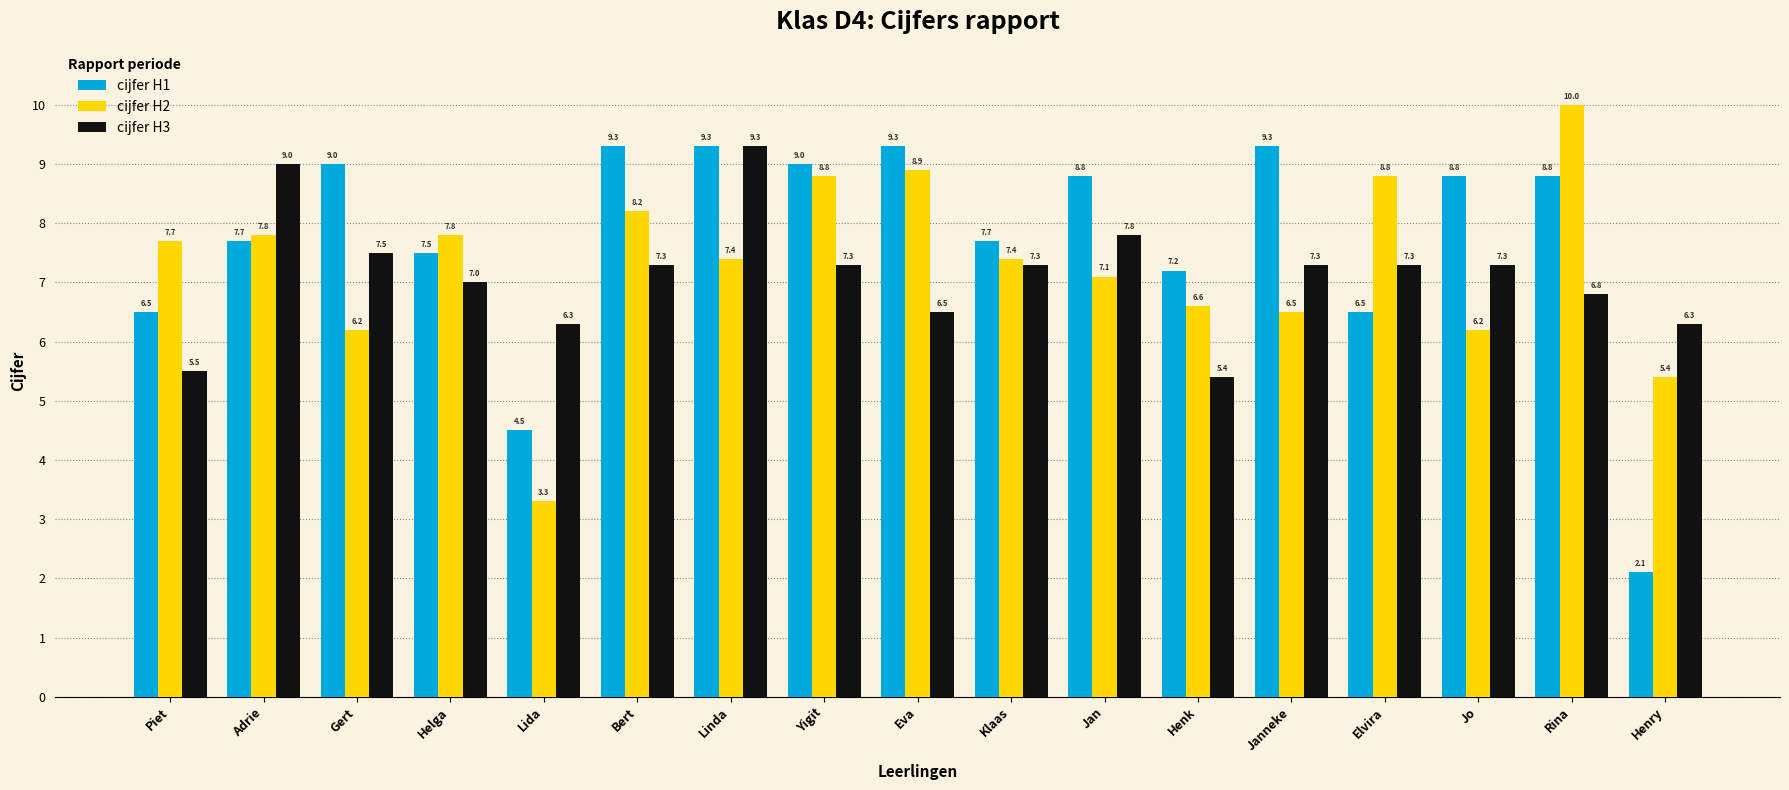

Reading left to right, list all the values displayed in this chart.

cijfer H1: Piet=6.5	Adrie=7.7	Gert=9.0	Helga=7.5	Lida=4.5	Bert=9.3	Linda=9.3	Yigit=9.0	Eva=9.3	Klaas=7.7	Jan=8.8	Henk=7.2	Janneke=9.3	Elvira=6.5	Jo=8.8	Rina=8.8	Henry=2.1
cijfer H2: Piet=7.7	Adrie=7.8	Gert=6.2	Helga=7.8	Lida=3.3	Bert=8.2	Linda=7.4	Yigit=8.8	Eva=8.9	Klaas=7.4	Jan=7.1	Henk=6.6	Janneke=6.5	Elvira=8.8	Jo=6.2	Rina=10.0	Henry=5.4
cijfer H3: Piet=5.5	Adrie=9.0	Gert=7.5	Helga=7.0	Lida=6.3	Bert=7.3	Linda=9.3	Yigit=7.3	Eva=6.5	Klaas=7.3	Jan=7.8	Henk=5.4	Janneke=7.3	Elvira=7.3	Jo=7.3	Rina=6.8	Henry=6.3